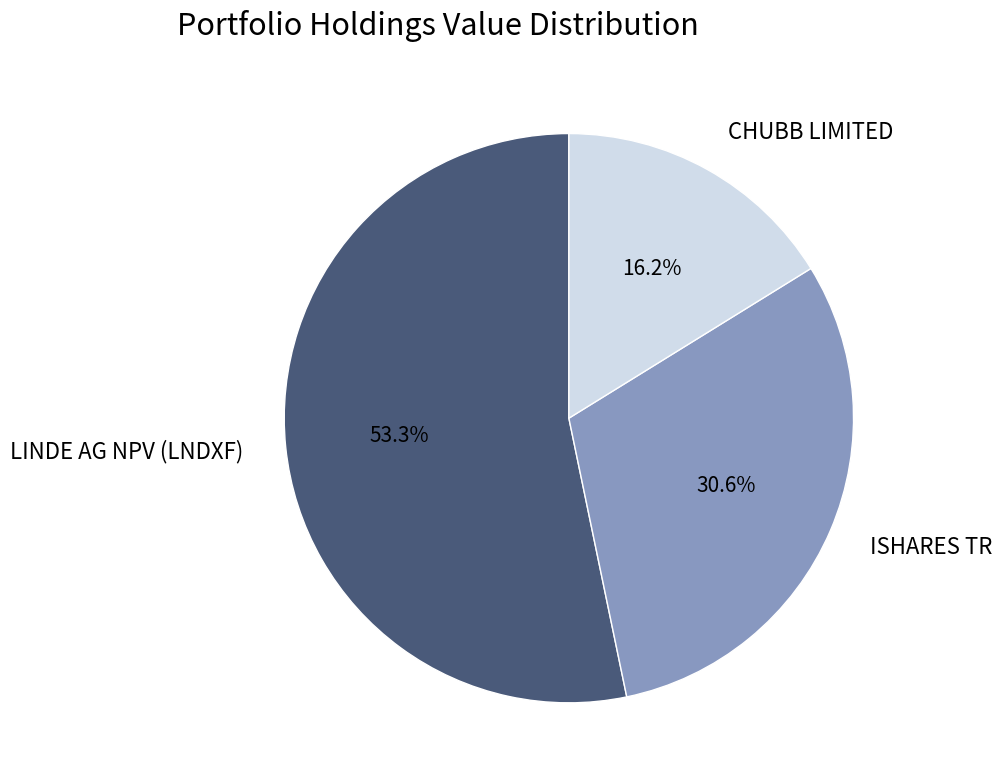

Which has a higher value, CHUBB LIMITED or LINDE AG NPV (LNDXF)?

LINDE AG NPV (LNDXF)